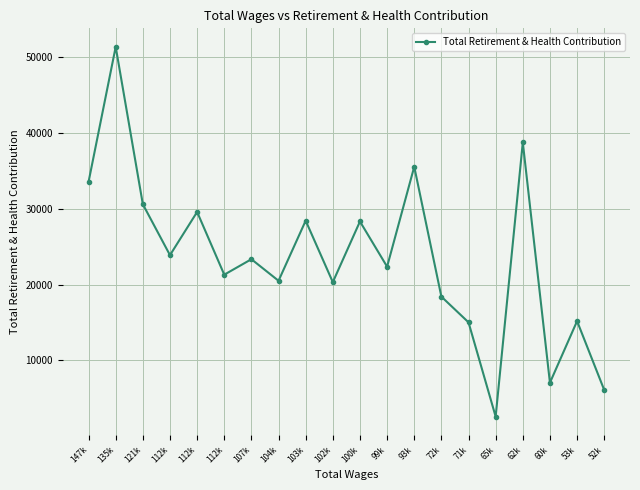

Rank the categories by value from highest to lowest.

135k, 62k, 93k, 147k, 121k, 112k, 103k, 100k, 112k, 107k, 99k, 112k, 104k, 102k, 72k, 53k, 71k, 60k, 52k, 65k